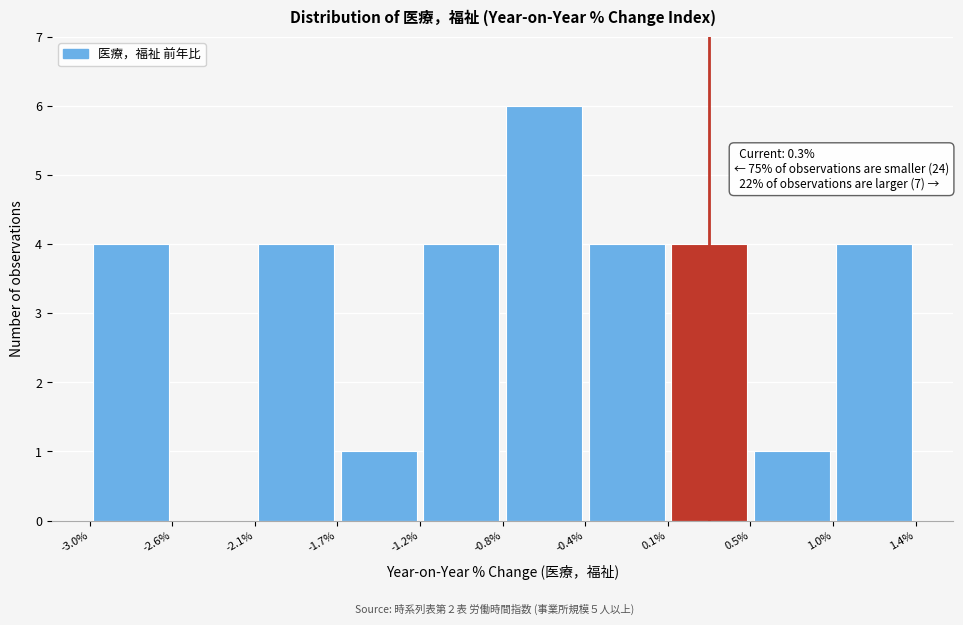

Over which range of the x-axis is the bar tallest?

-0.8% to -0.4%